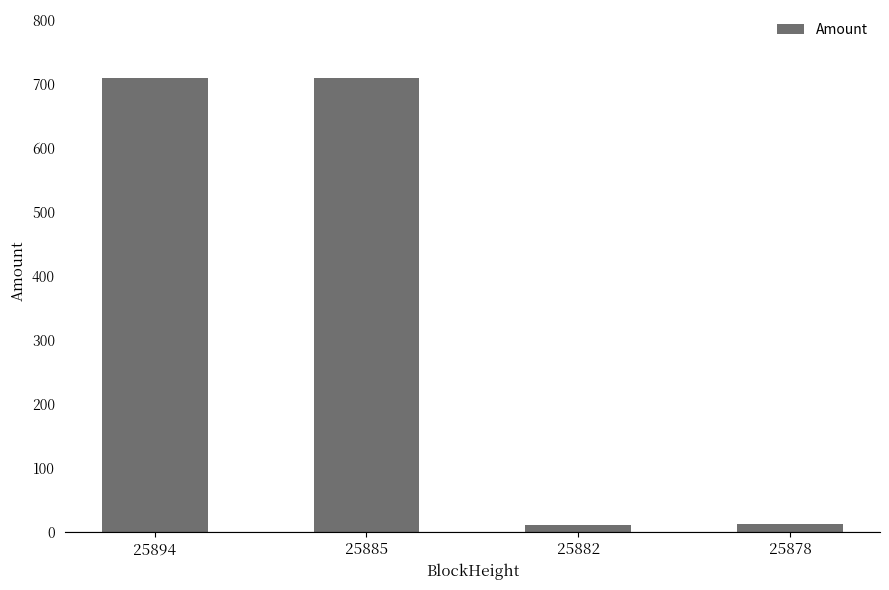

Does the chart contain any negative values?

No